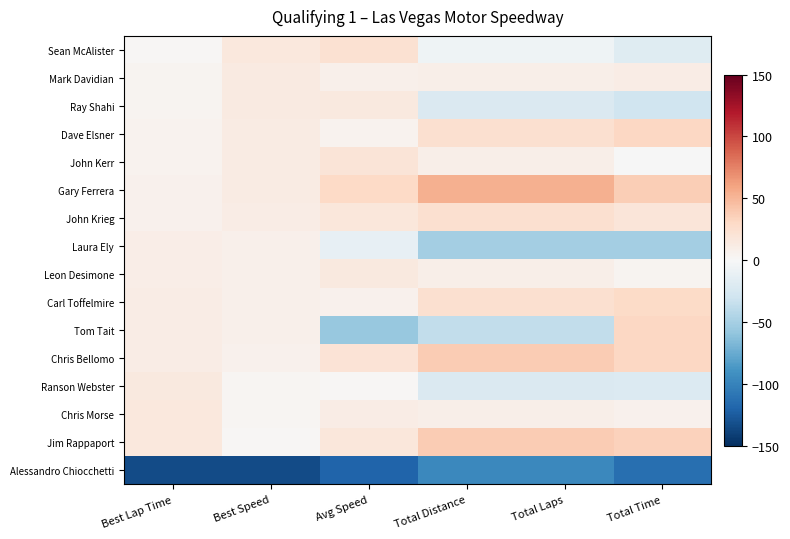

How many data points does each series have?

6